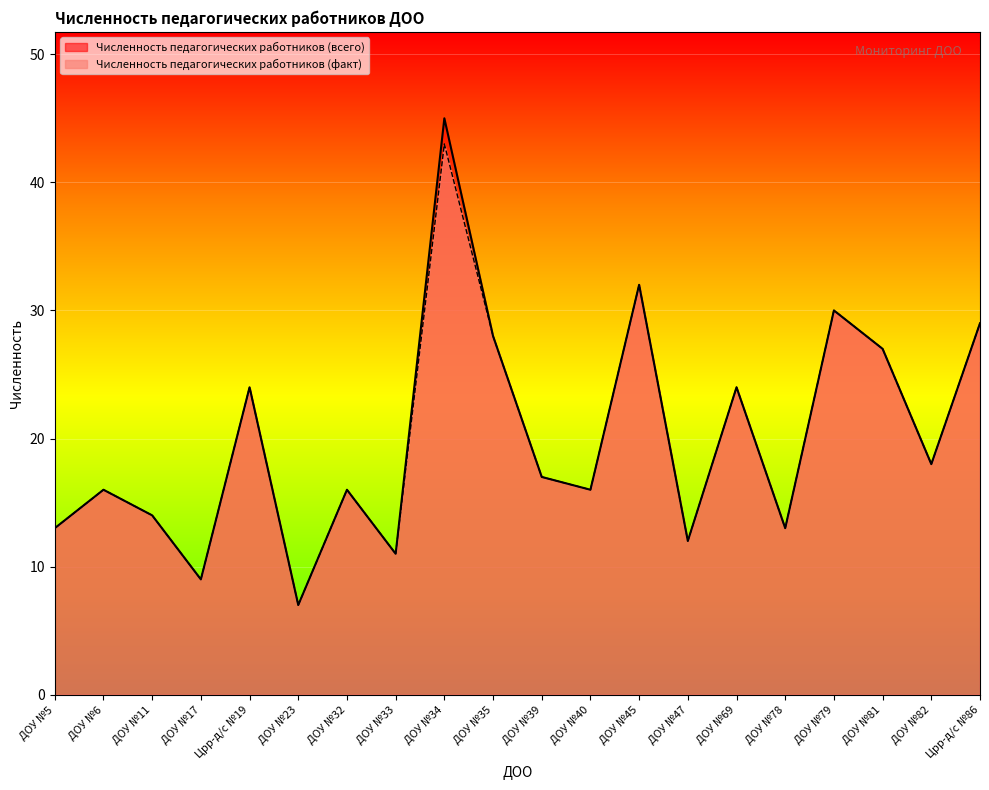

Reading right to left, extract all data points from this chart.

Численность педагогических работников (всего): 29	18	27	30	13	24	12	32	16	17	28	45	11	16	7	24	9	14	16	13
Численность педагогических работников (факт): 29	18	27	30	13	24	12	32	16	17	28	43	11	16	7	24	9	14	16	13